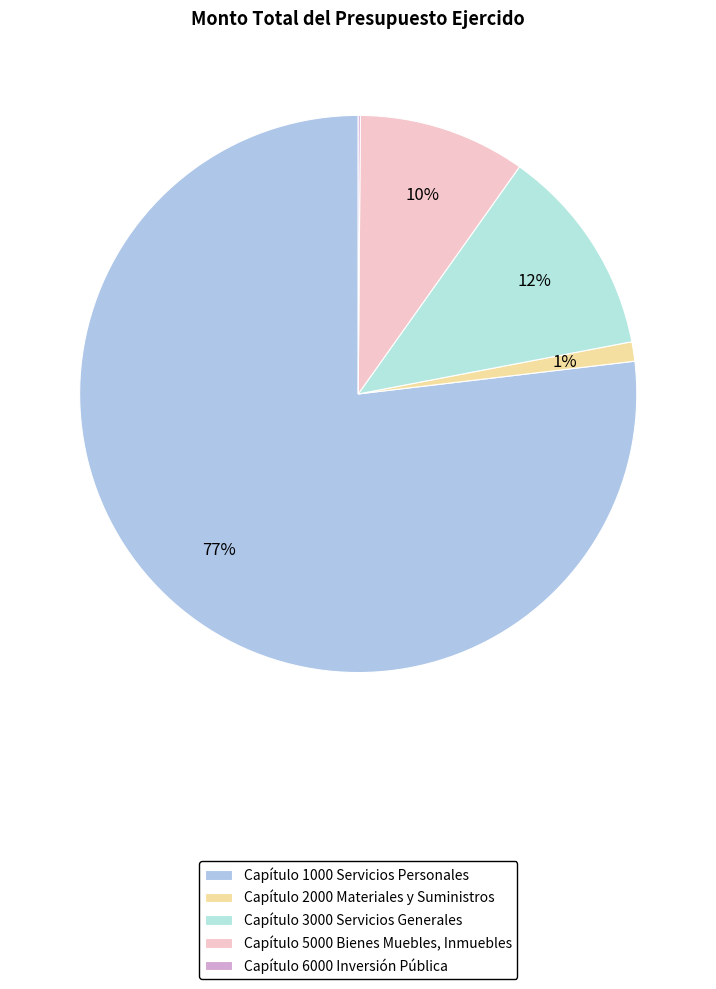

How many slices are in this pie chart?

5